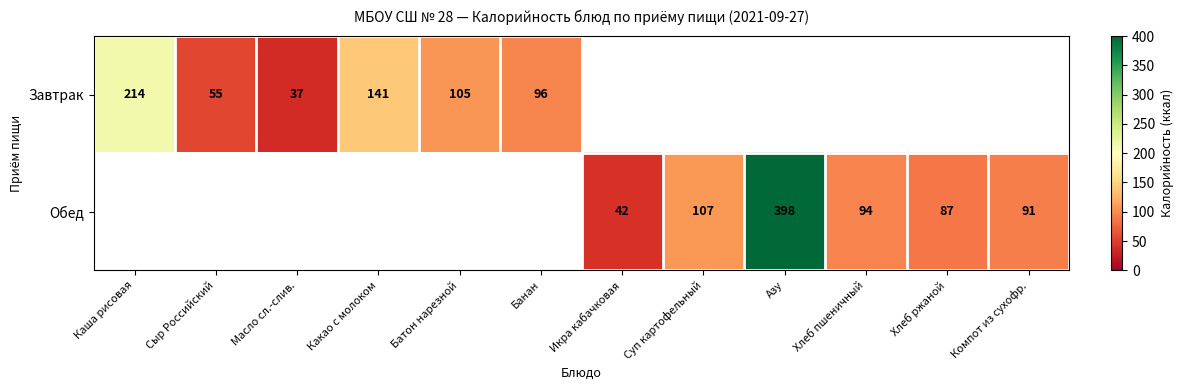

Is it true that Завтрак equals 149 at Банан?

False